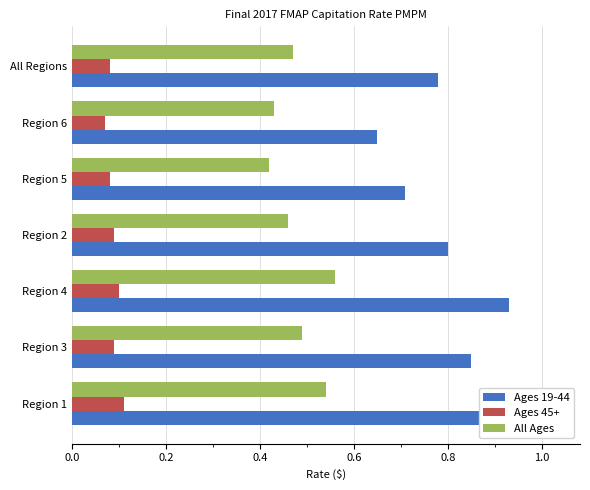

Does the chart contain any negative values?

No